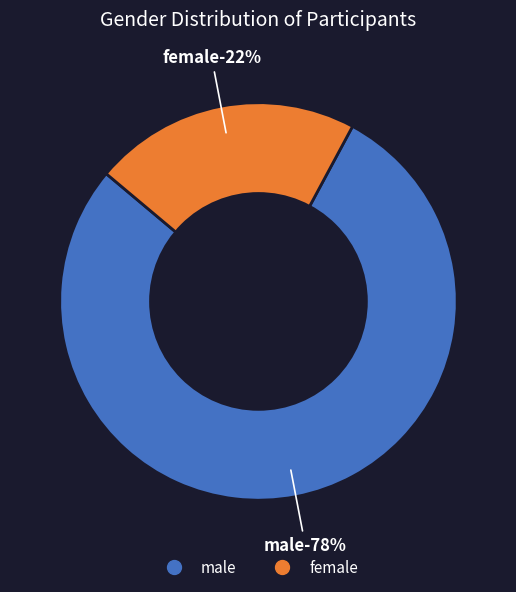

The male slice represents 78% of the pie. True or false?

True